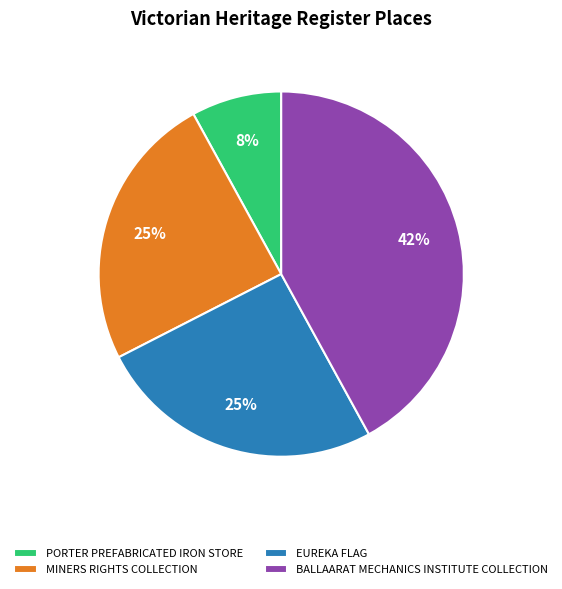

Is the sum of EUREKA FLAG and PORTER PREFABRICATED IRON STORE greater than half?

No